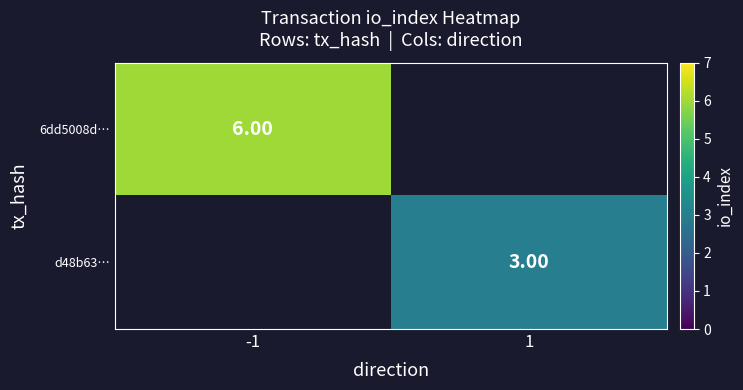

The value of 6dd5008d… at -1 is 8.8. True or false?

False